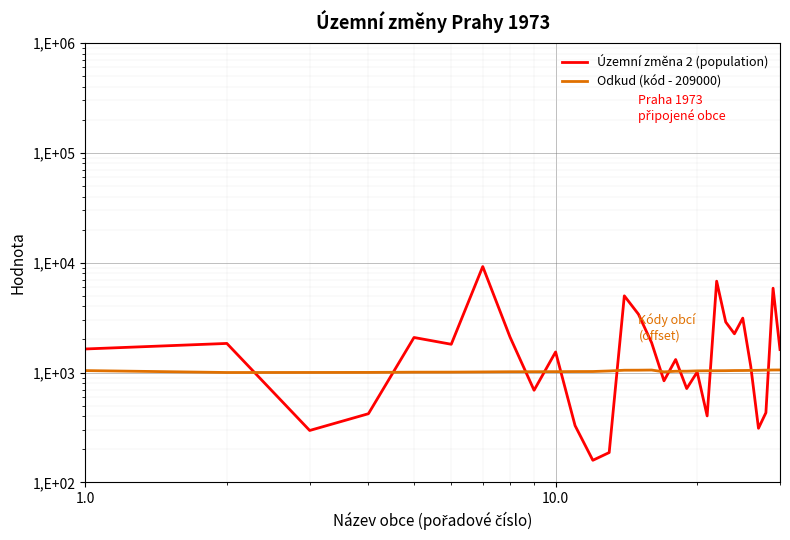

How many times do Územní změna 2 (population) and Odkud (kód - 209000) cross each other?

12